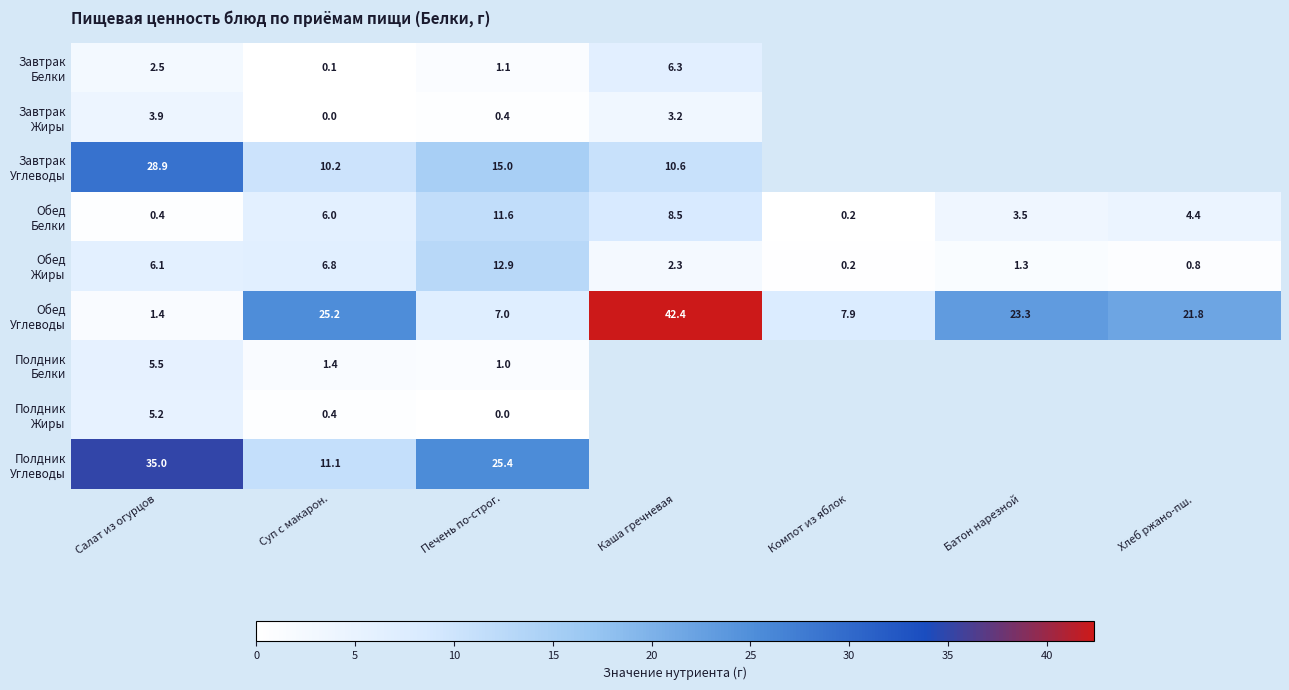

True or false: Обед Углеводы has a value of 11.8 at Компот из яблок.

False